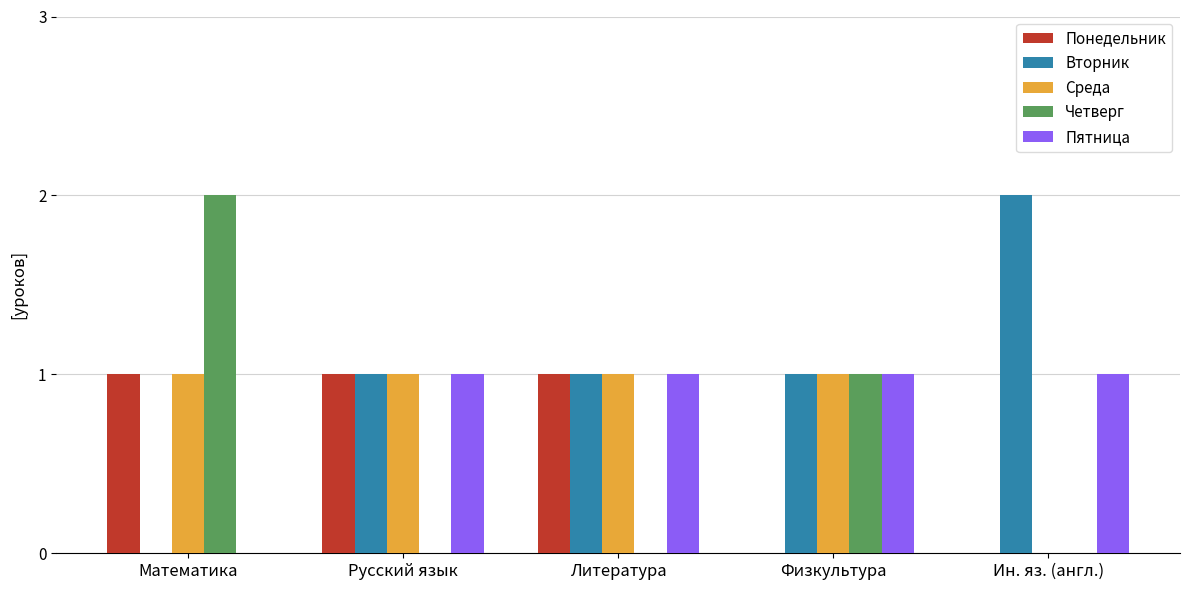

What is the total value across all series at Математика?

4